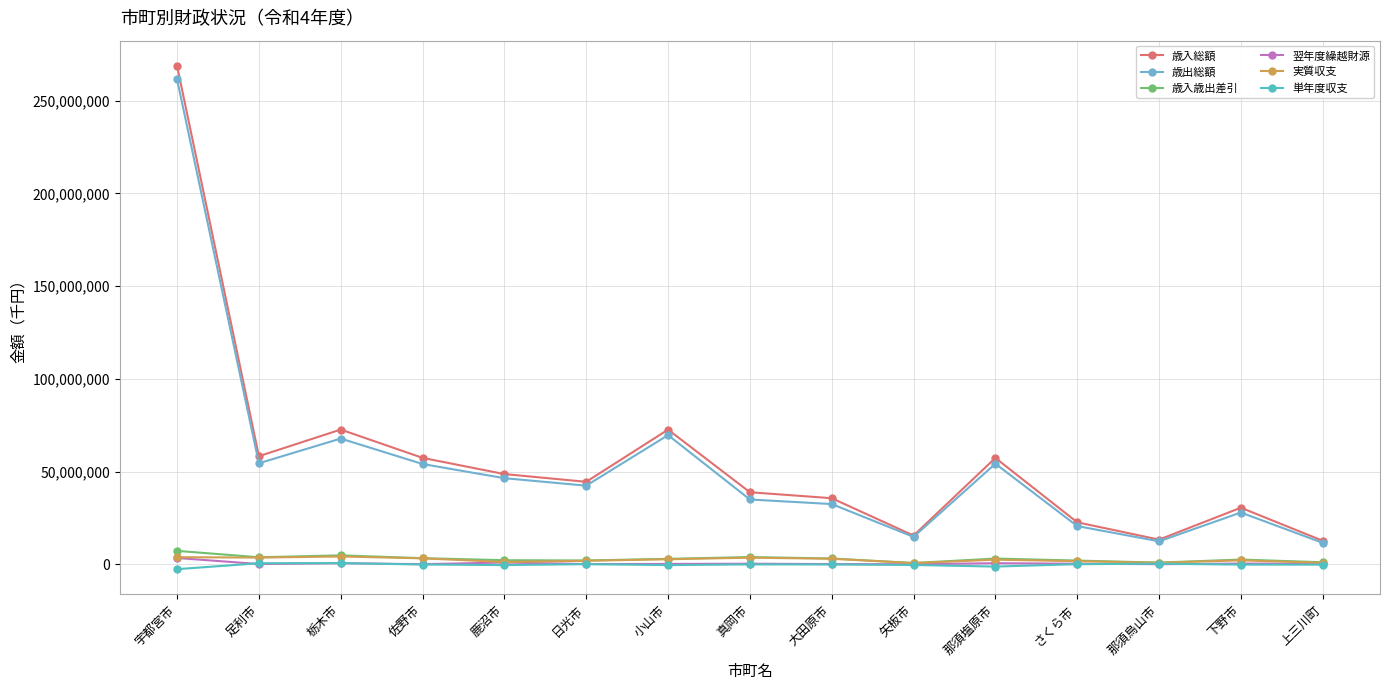

How many distinct data groups are displayed?

6